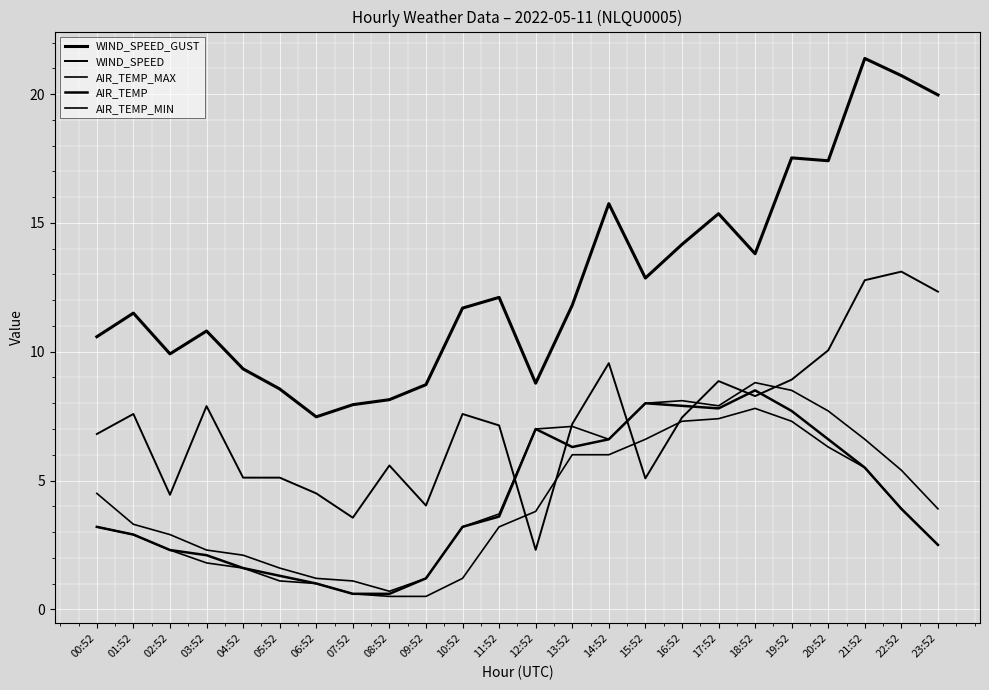

Which series has the largest total across all categories?

WIND_SPEED_GUST